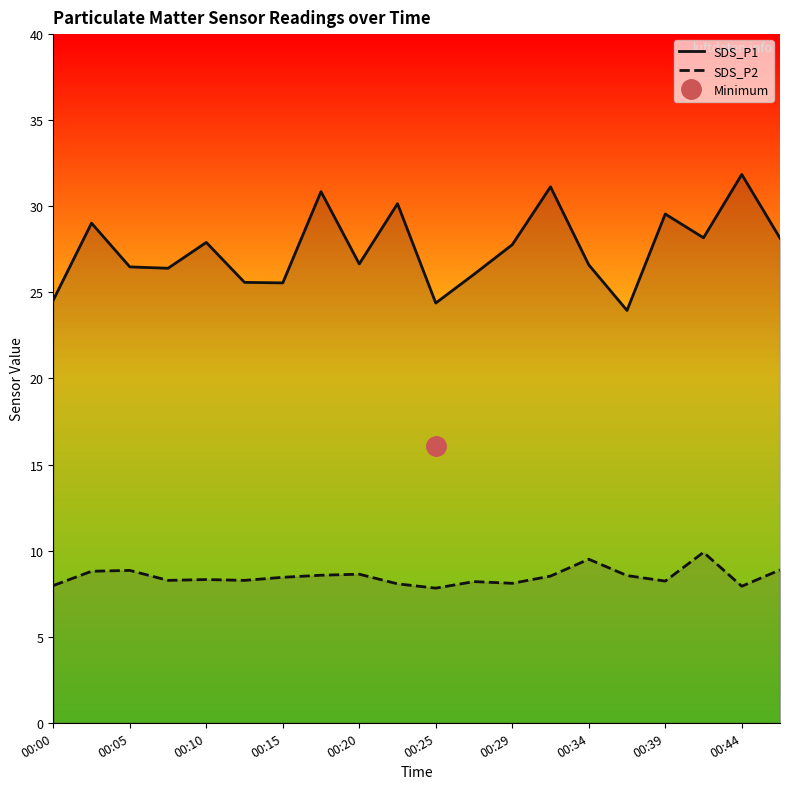

What are all the series names shown in the legend?

SDS_P1, SDS_P2